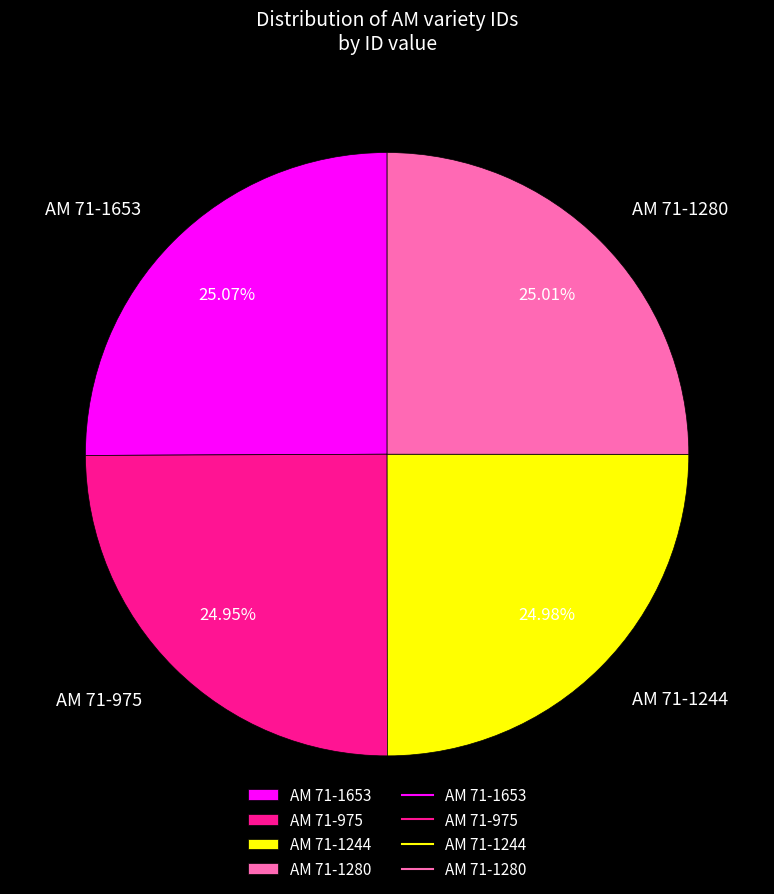

Is AM 71-975 the majority of the pie?

No